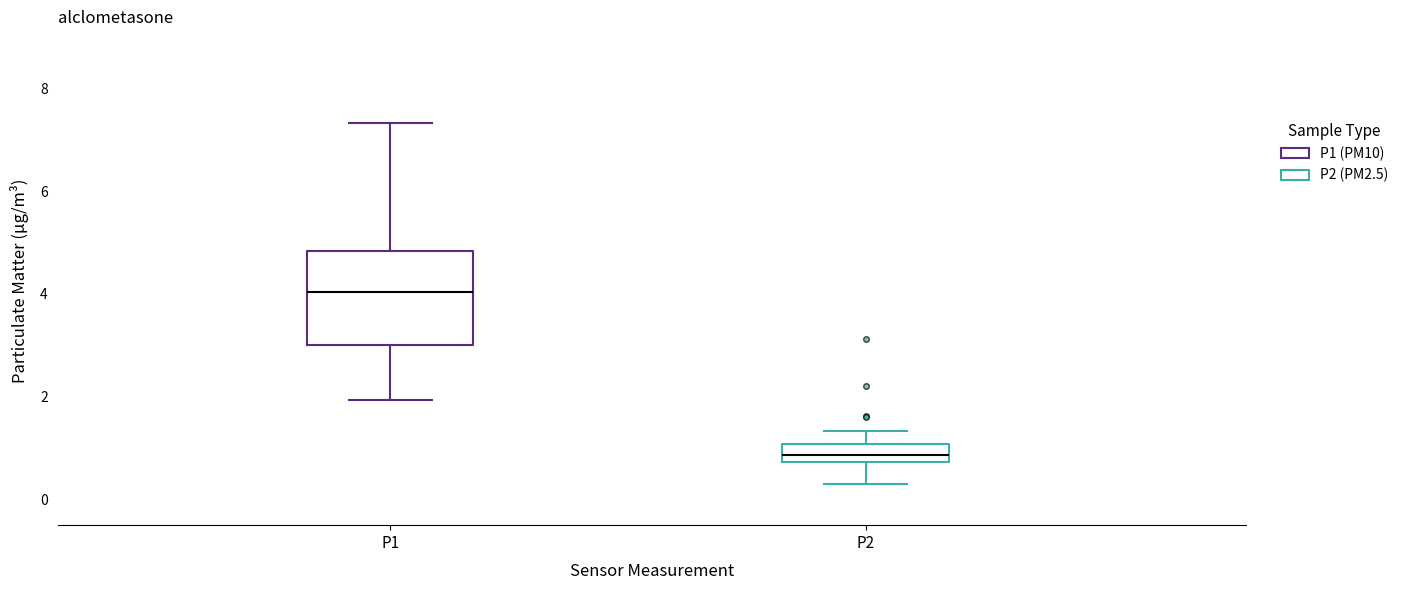

Reading left to right, transcribe this box plot: for each box, give where its median line is, the range the box spans, and where its two whiskers end, as read against the y-axis. The values are not printed on the chart, so give them approximately, as read against the axis.

P1: median 4.0, box 3.0 to 4.8, whiskers 2.0 to 7.4
P2: median 0.8 (inside the box), box 0.8 to 1.0, whiskers 0.4 to 1.4